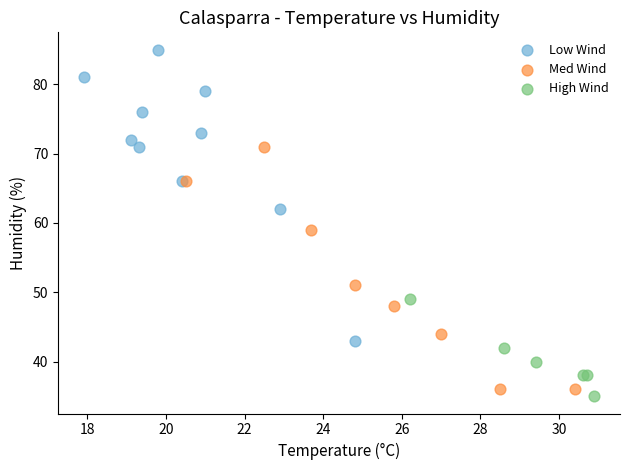

What are all the series names shown in the legend?

Low Wind, Med Wind, High Wind